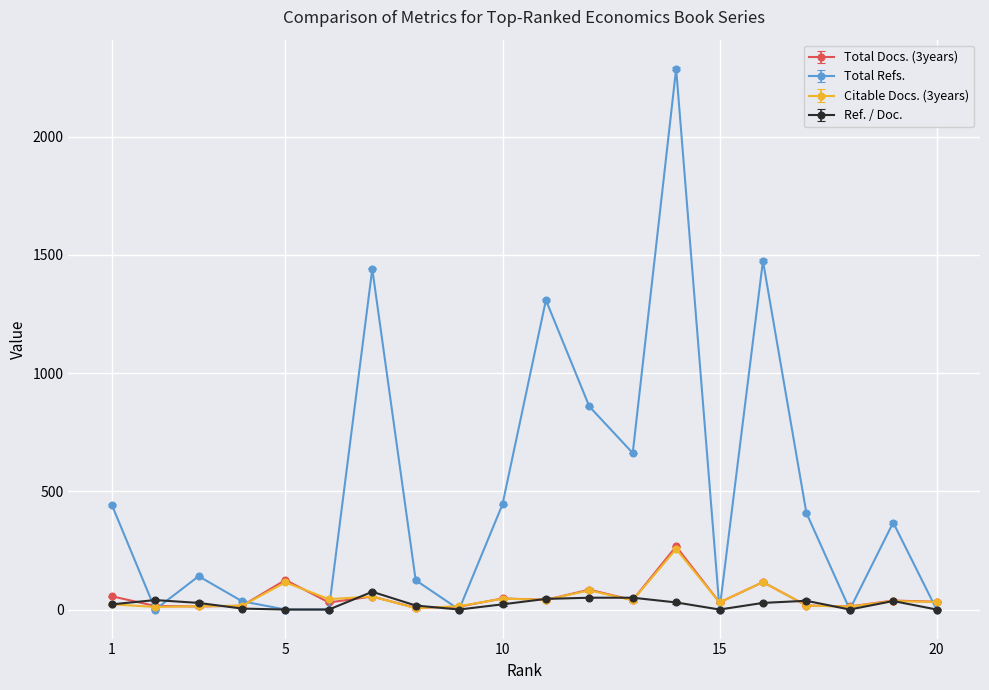

Which series ends up on top after the final intersection of Total Refs. and Citable Docs. (3years)?

Citable Docs. (3years)